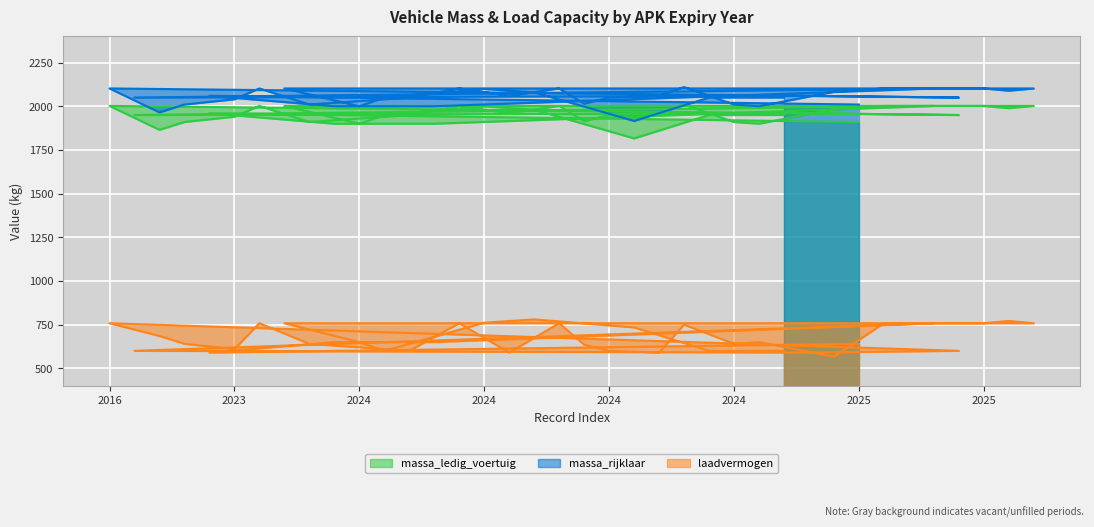

What value does the massa_ledig_voertuig series have at 2024?

2002